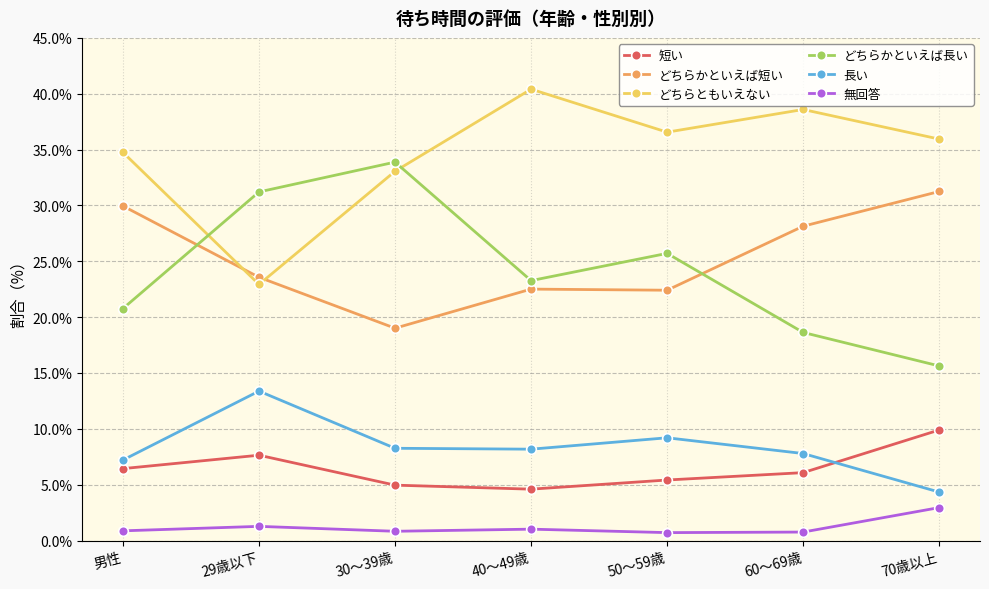

True or false: どちらかといえば短い and 長い cross at least once.

False